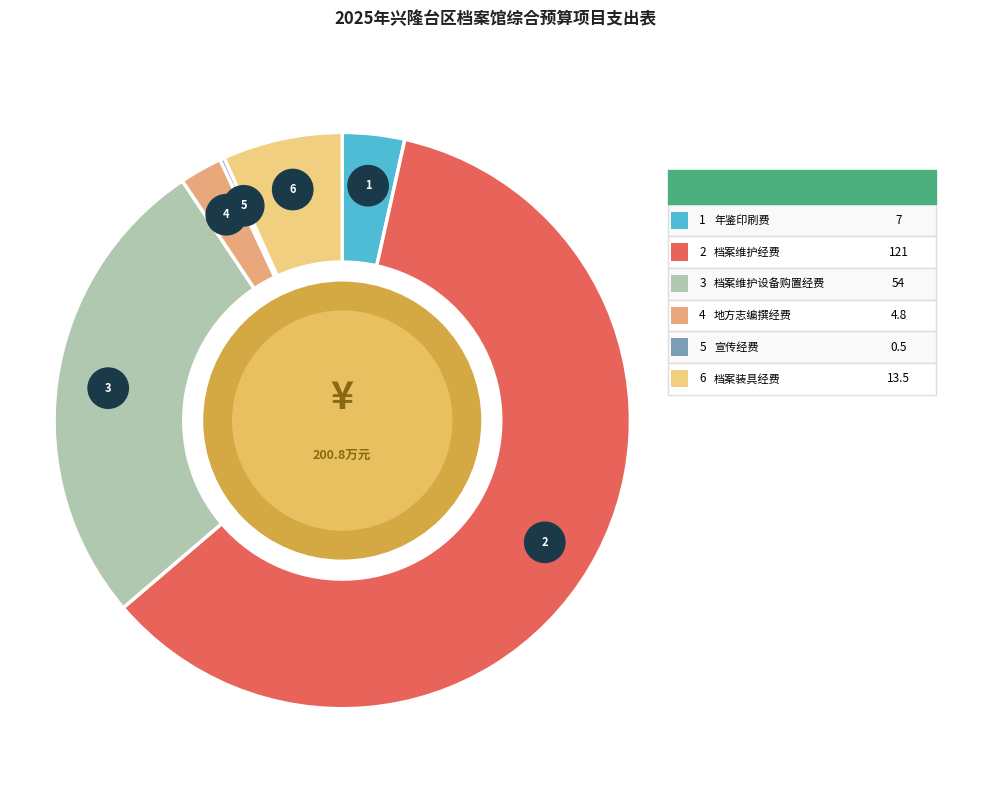

What is the largest slice in the pie chart?

档案维护经费